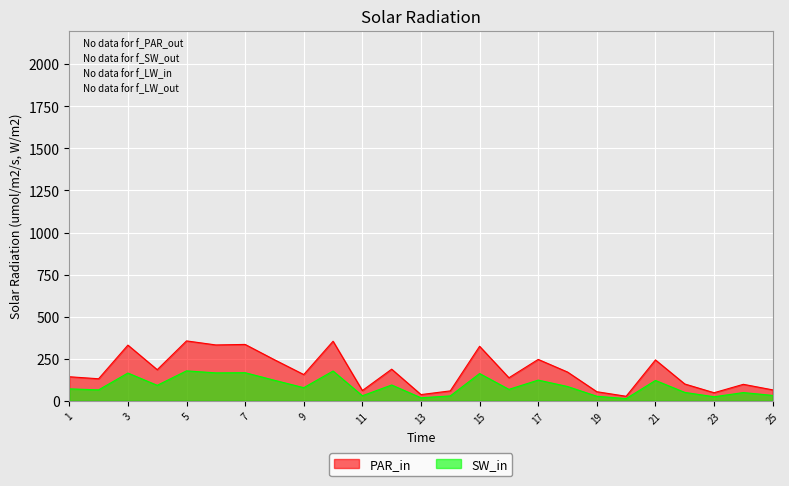

What are all the series names shown in the legend?

PAR_in, SW_in